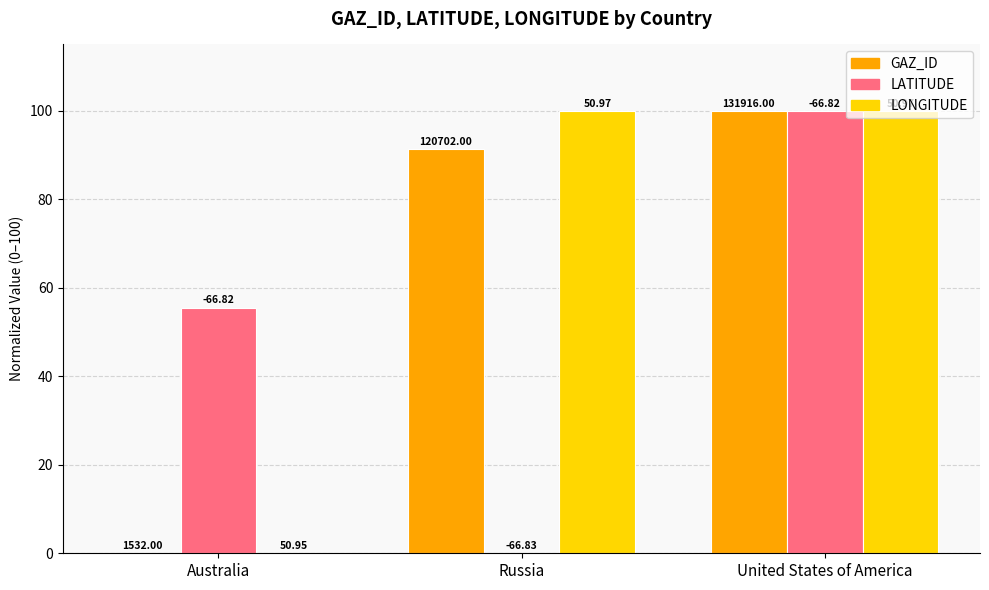

What position from the right is Australia?

3